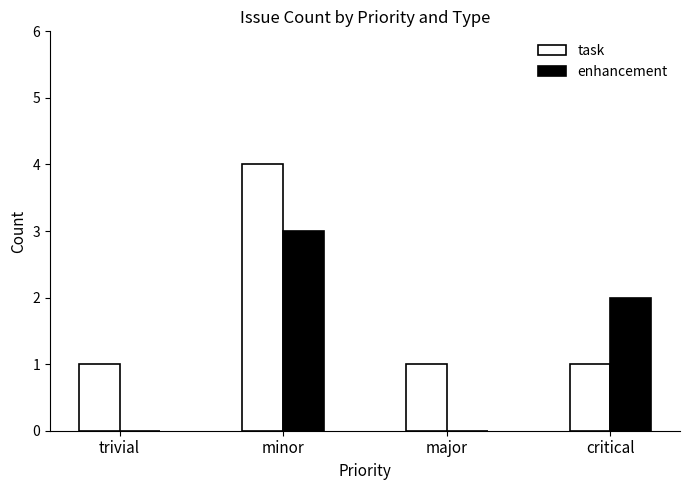

Which series changed the most between minor and critical?

task